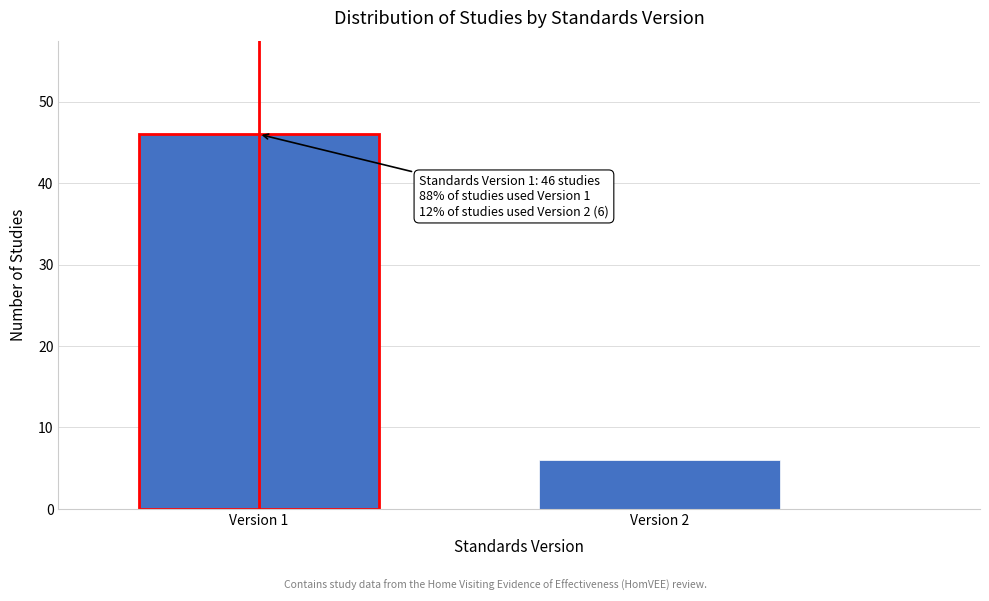

Reading left to right, extract all data points from this chart.

46	6